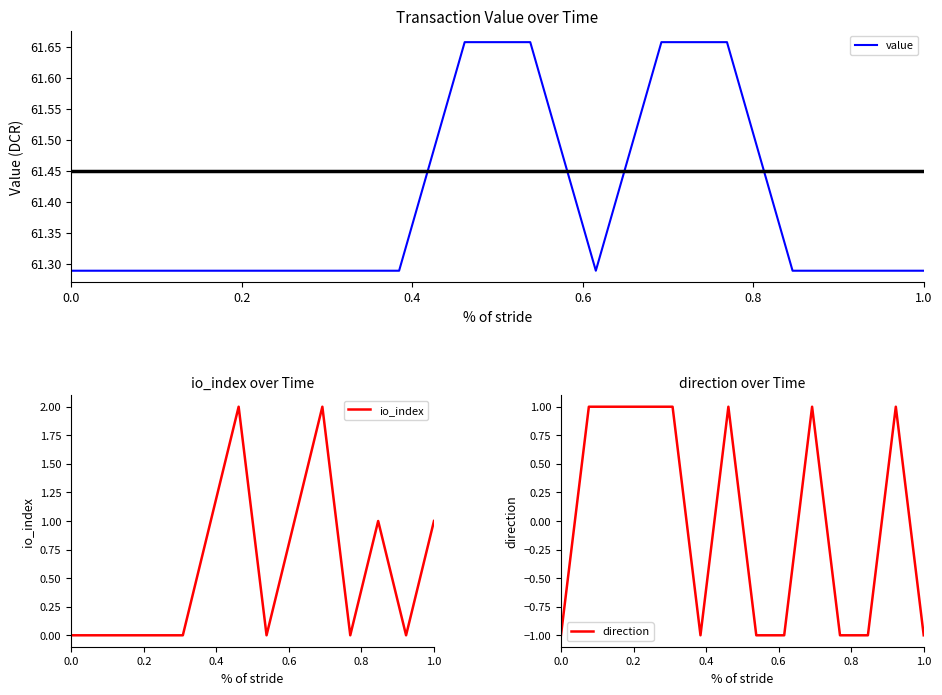

True or false: io_index and direction cross at least once.

True